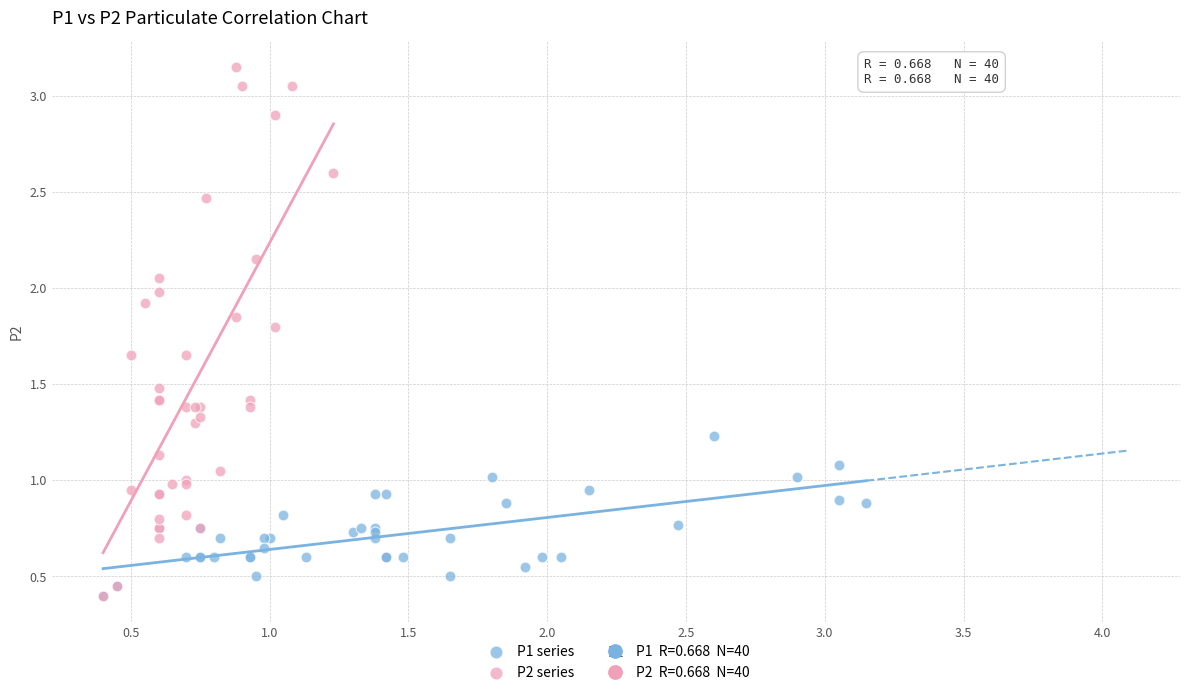

Which series has the widest spread of Y values?

P2 series